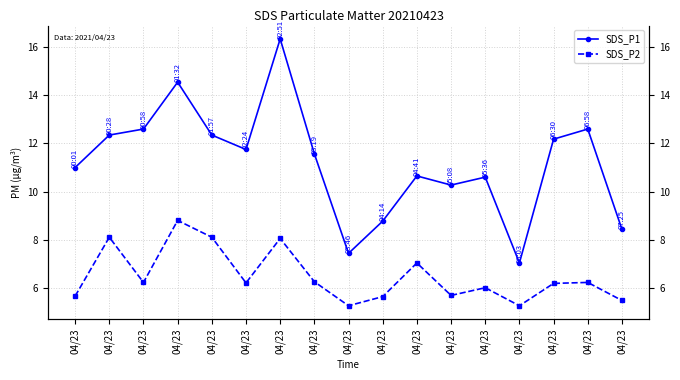

At which category does SDS_P2 reach its first local valley?

04/23